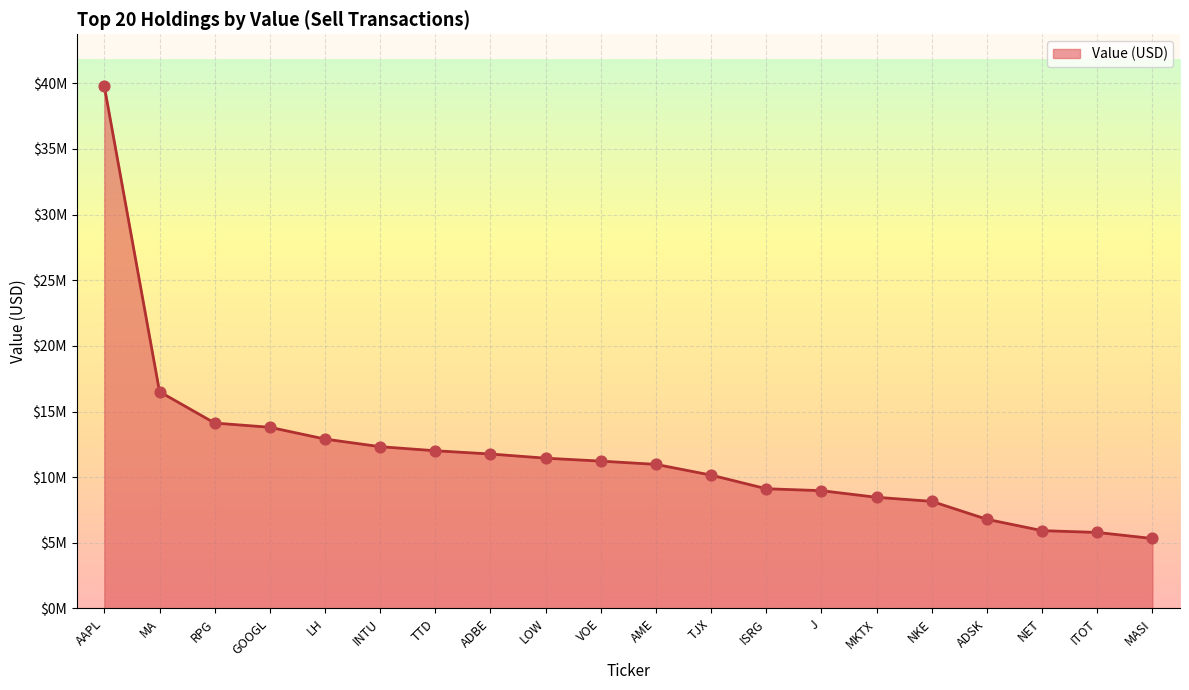

Which has a higher value, ITOT or NKE?

NKE